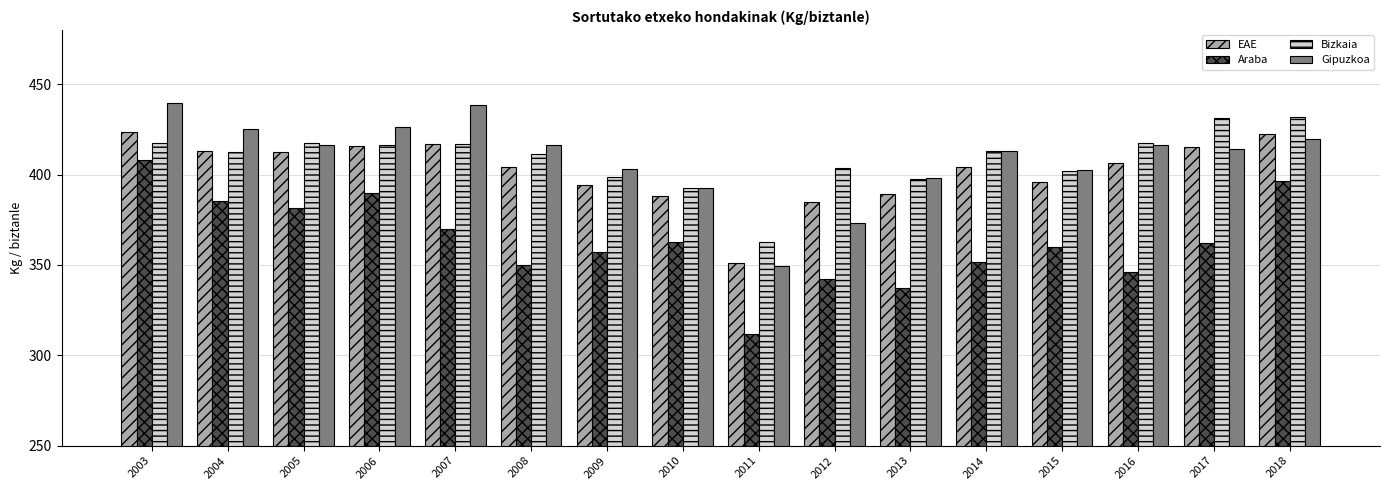

At how many categories does at least one series exceed 324?

16